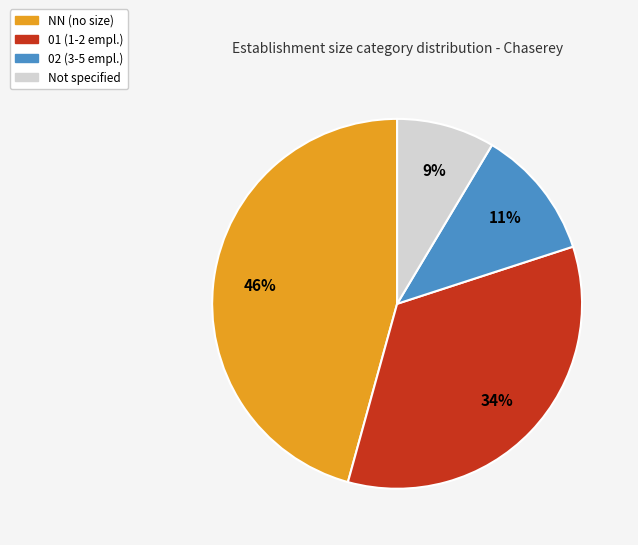

Does any single category account for the majority?

No